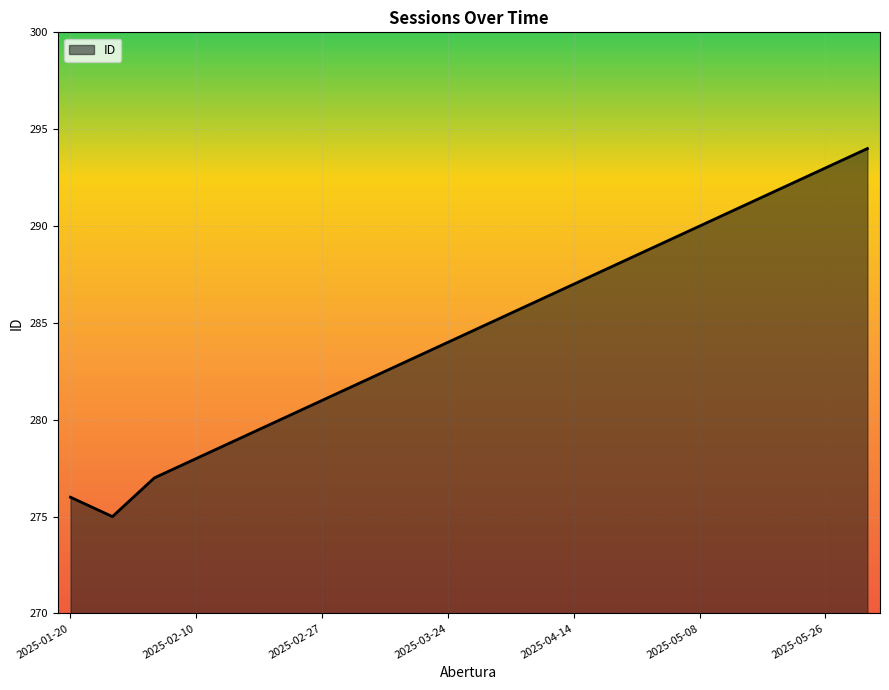

What is the smallest value displayed?

275